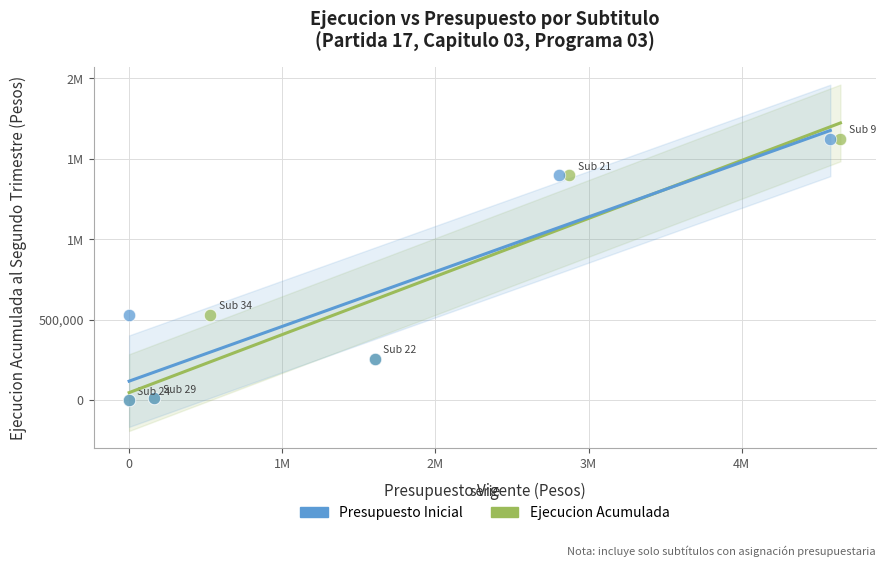

What are all the series names shown in the legend?

Presupuesto Inicial, Ejecucion Acumulada